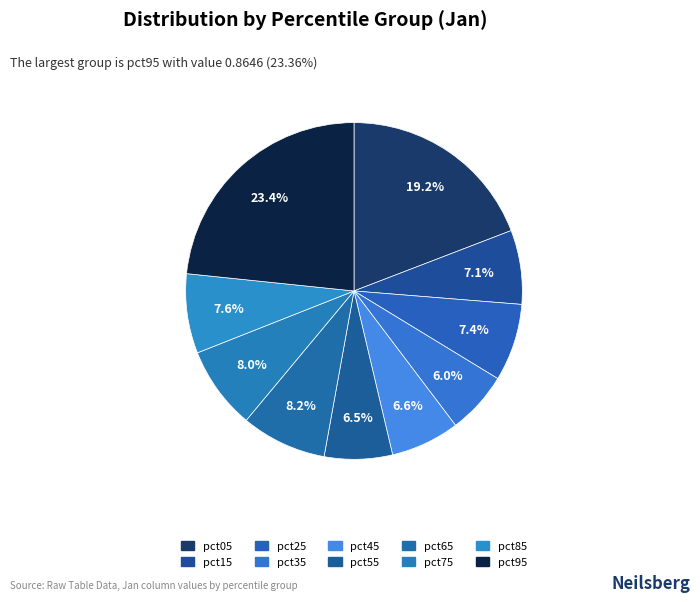

To the nearest percent, what is the average slice percentage?

10%